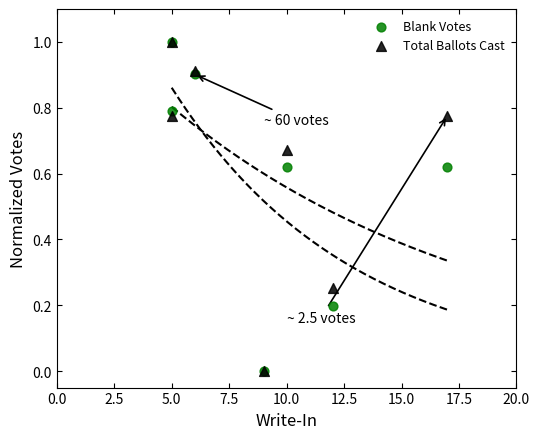

What are all the series names shown in the legend?

Blank Votes, Total Ballots Cast